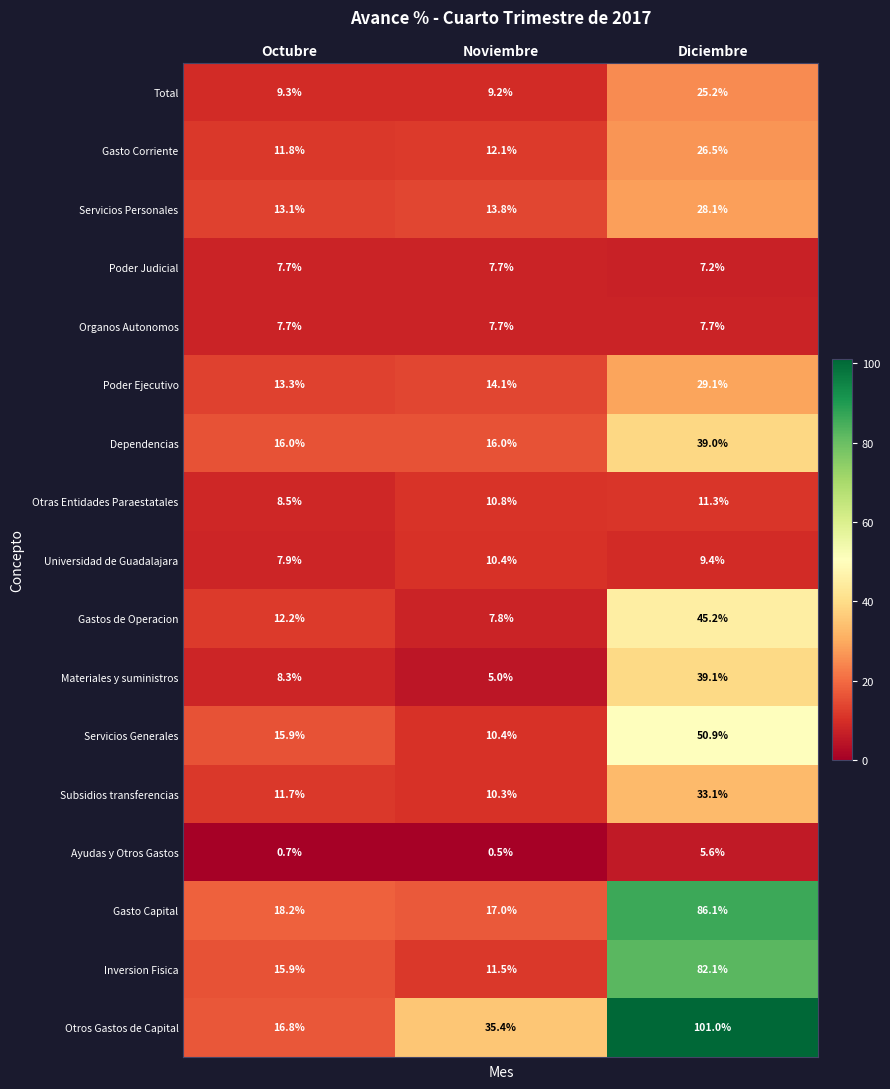

Which series has the largest total across all categories?

Otros Gastos de Capital